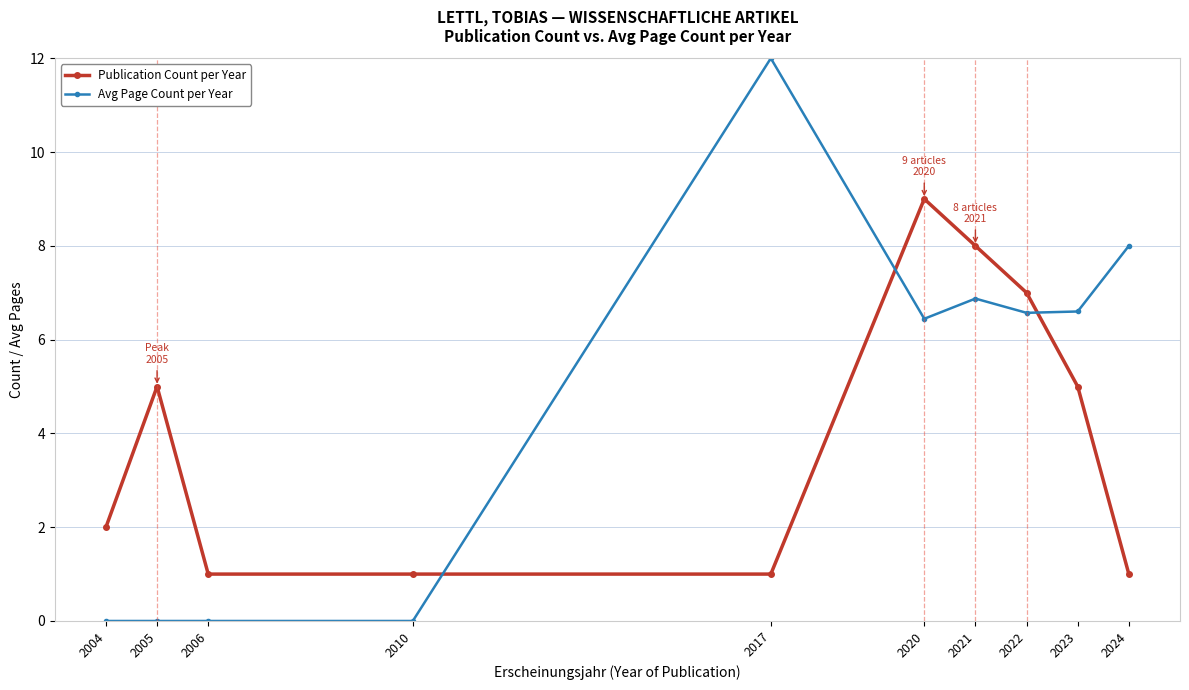

Count the number of data series in this chart.

2